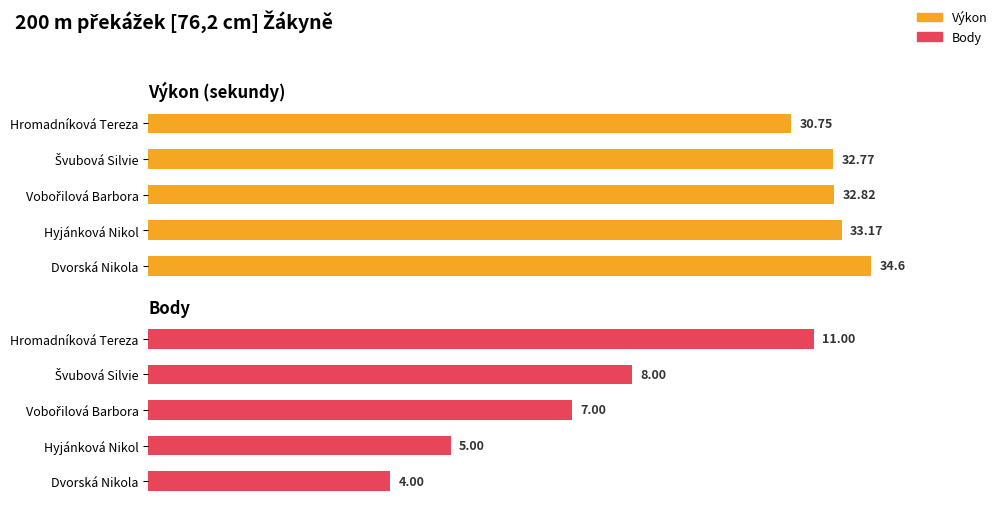

What is the average value of the Body series?

7.0